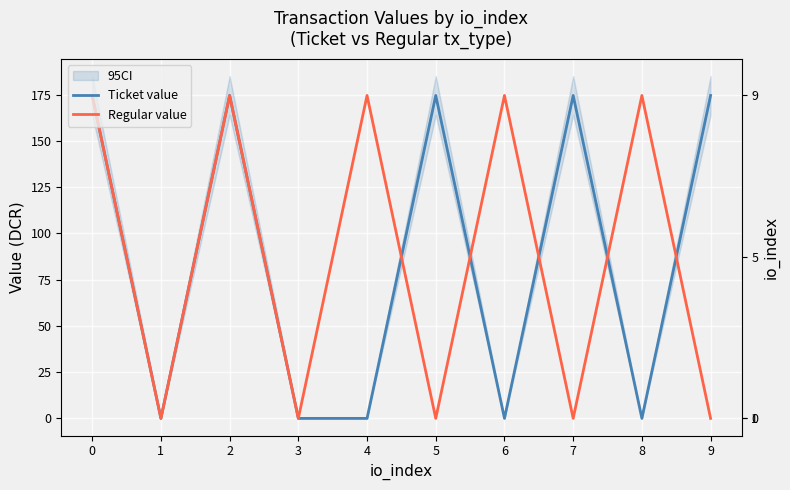

How many lines are shown in the chart?

2